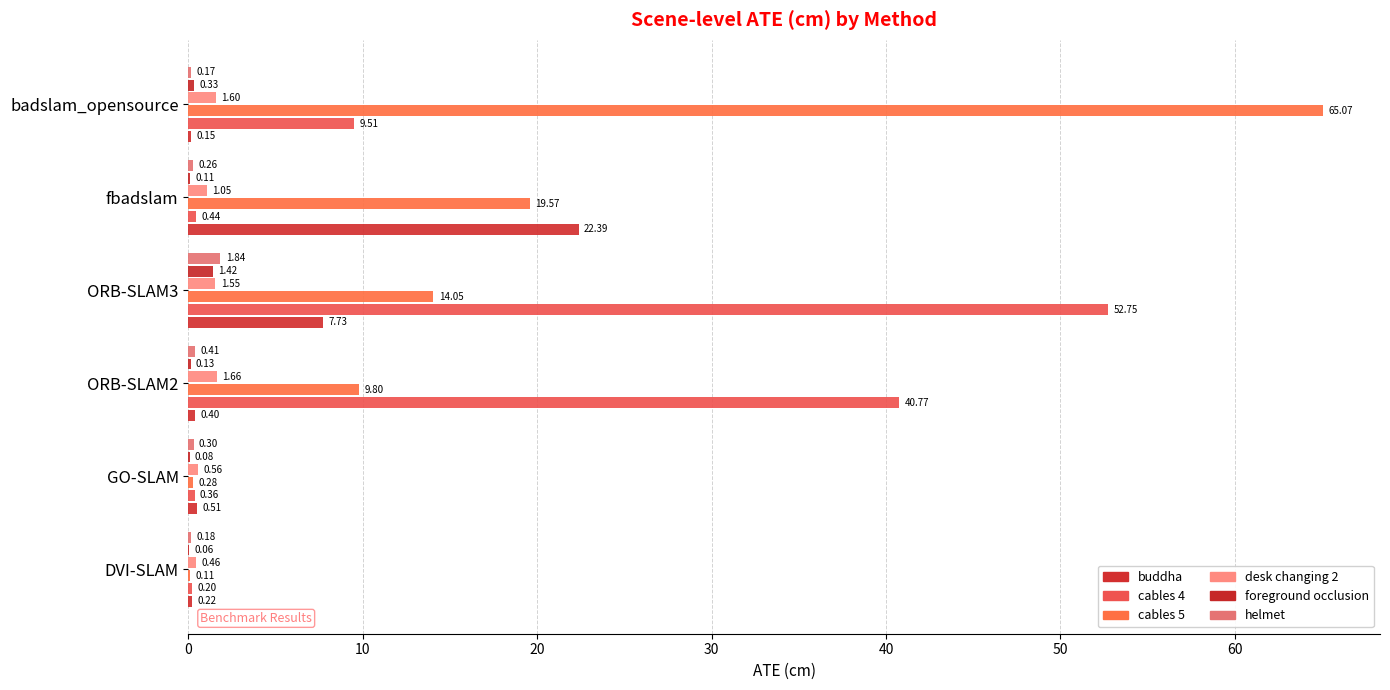

How many data points does each series have?

6